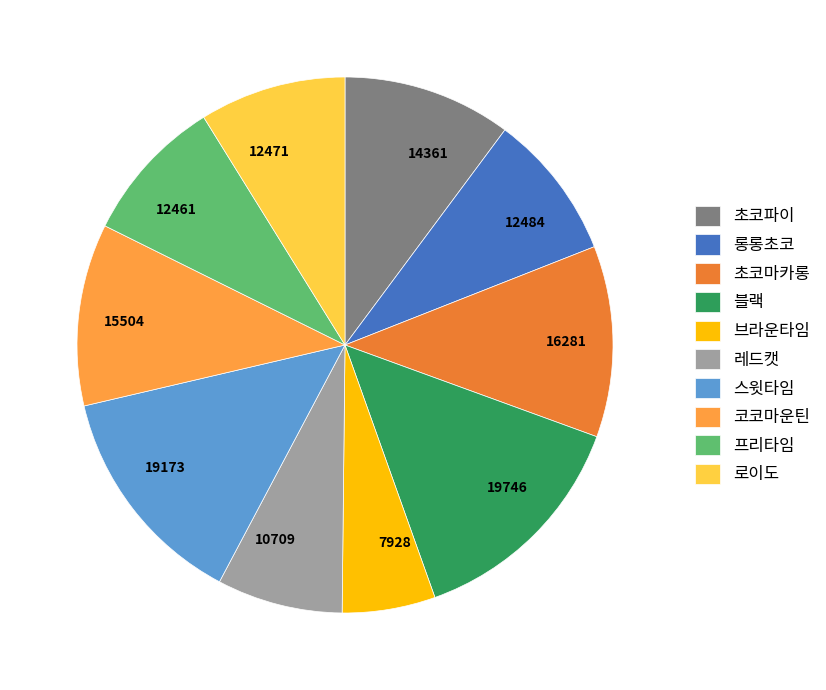

True or false: 프리타임 accounts for 18% of the total.

False